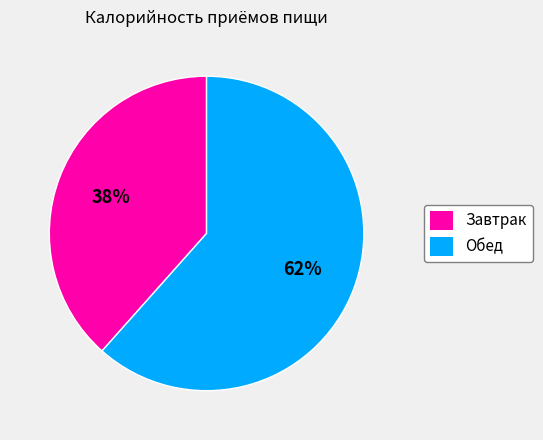

To the nearest percent, what portion does Завтрак represent?

38%